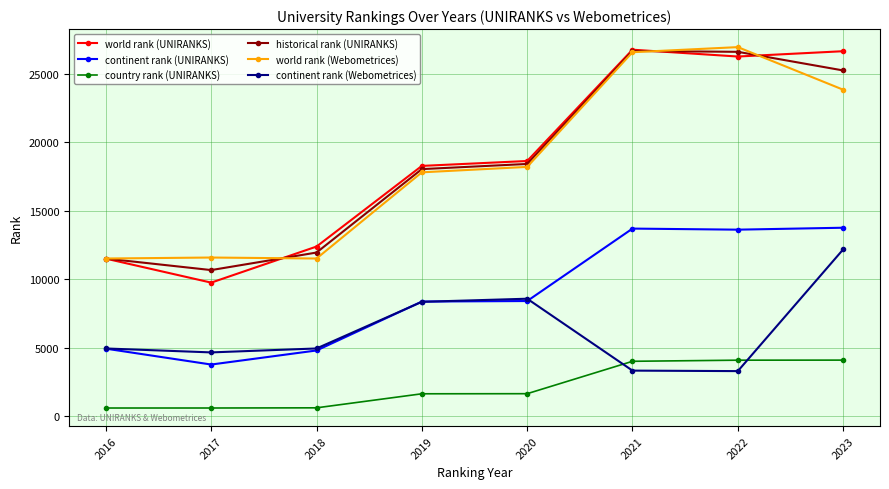

Is the value of continent rank (Webometrices) at 2022 greater than the value of world rank (Webometrices) at 2018?

No